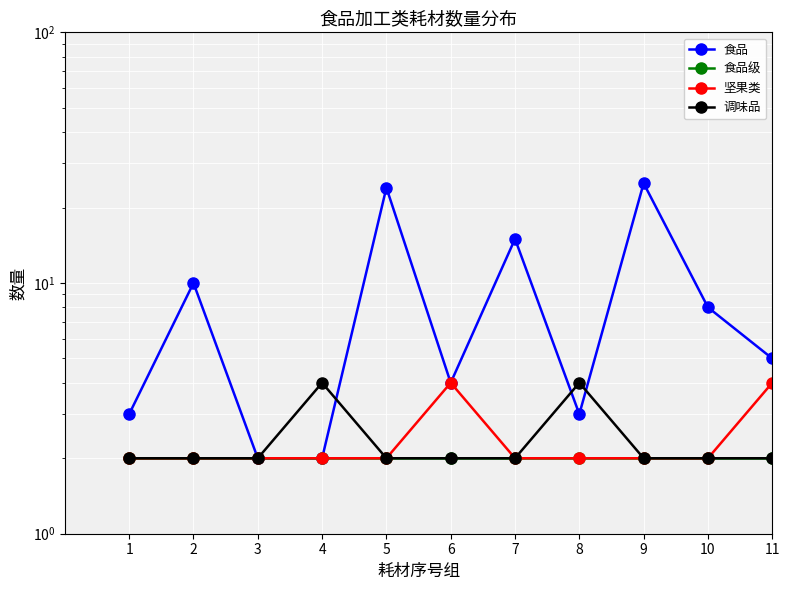

The value of 食品 at 2 is 10. True or false?

True